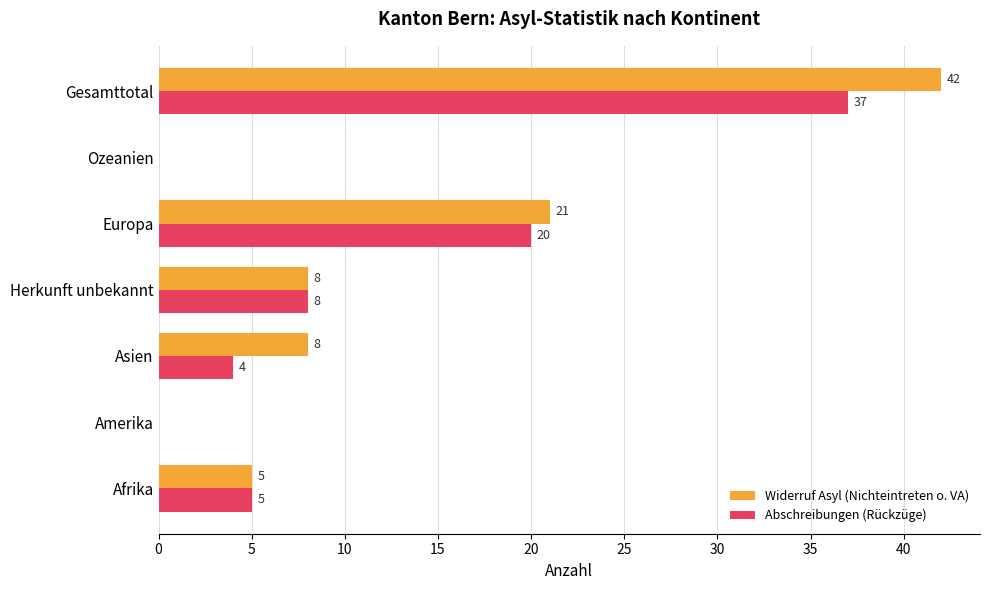

What is the sum of all Abschreibungen (Rückzüge) values?

74